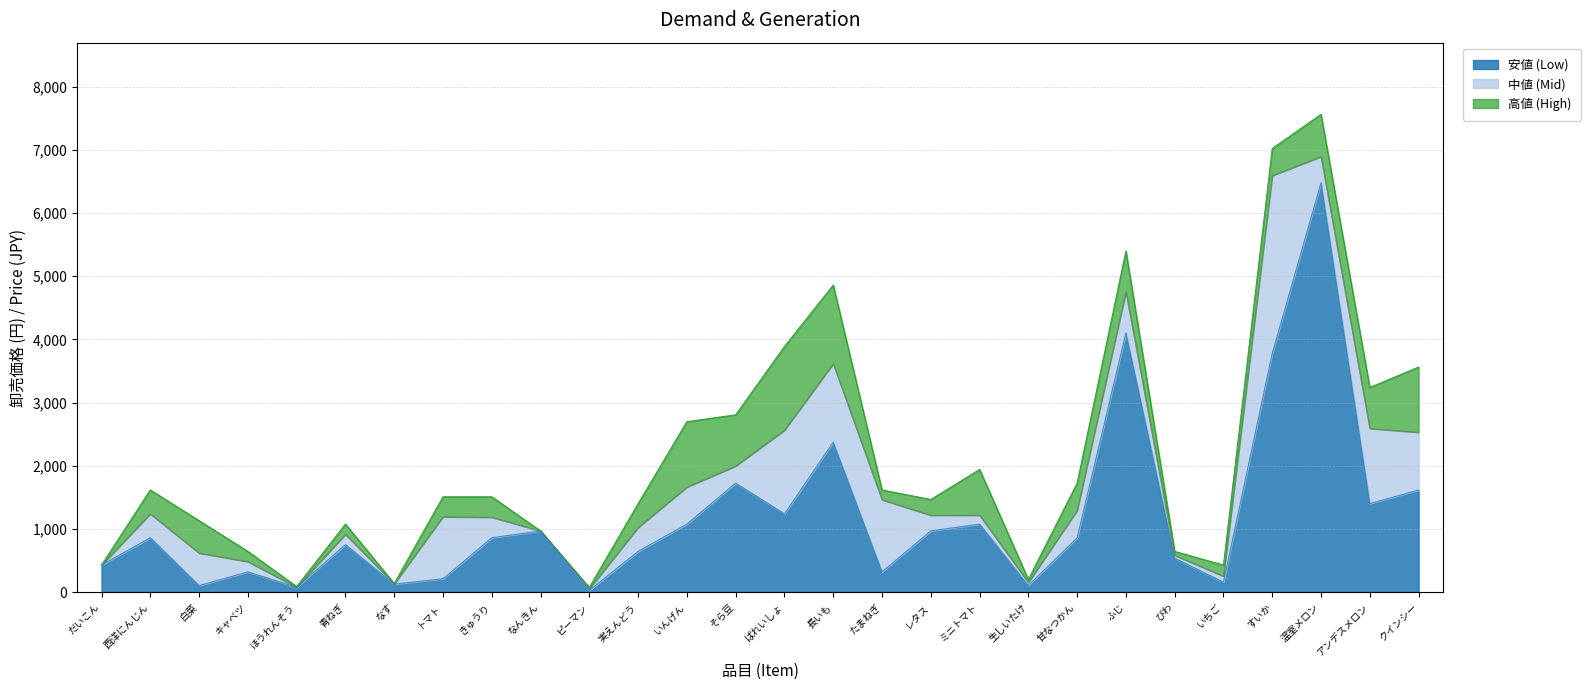

Between いんげん and クインシー, which series saw the biggest shift?

中値 (Mid)